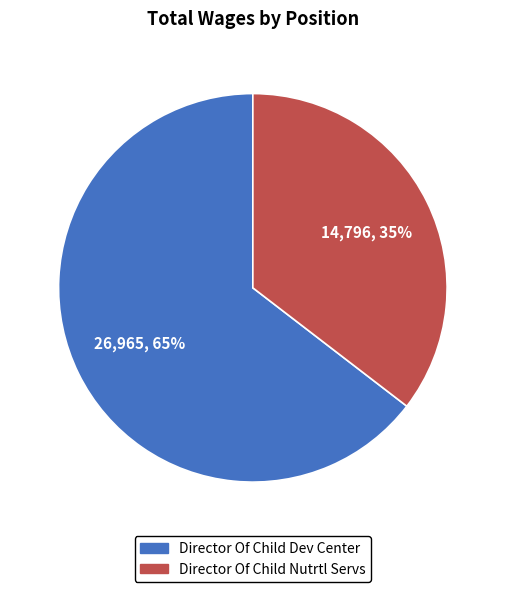

Rank the categories by value from lowest to highest.

Director Of Child Nutrtl Servs, Director Of Child Dev Center